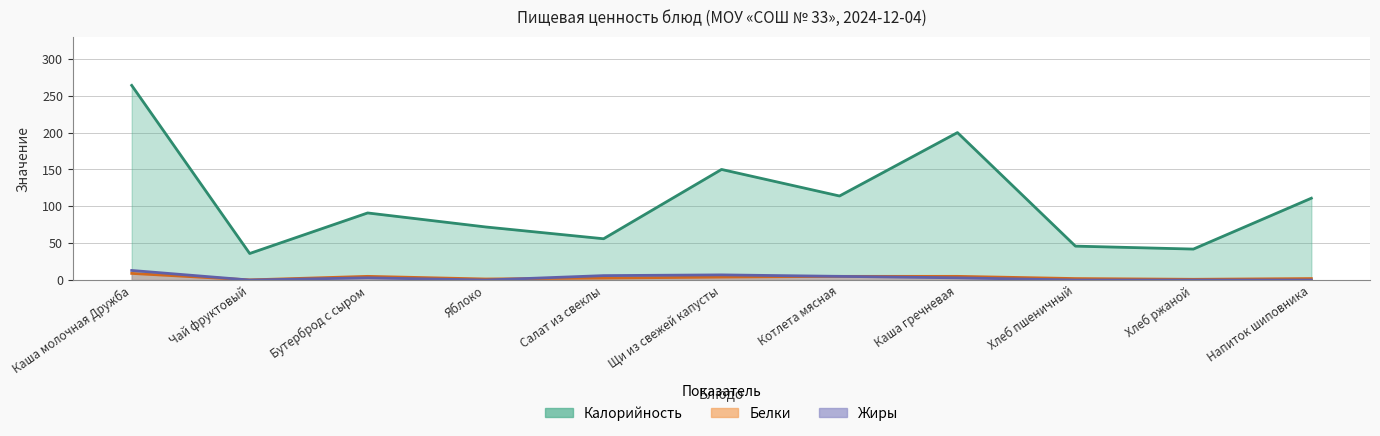

At which category does Жиры reach its first local valley?

Чай фруктовый